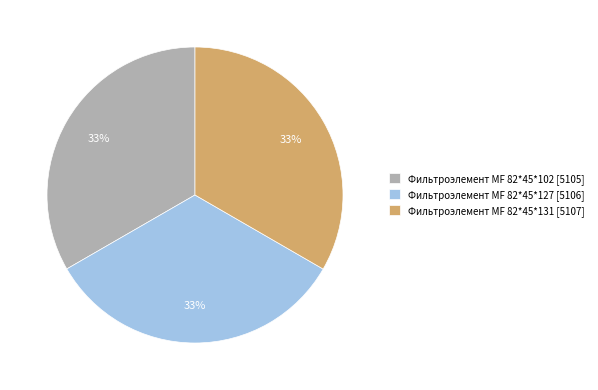

To the nearest percent, what portion does Фильтроэлемент МF 82*45*127 [5106] represent?

33%